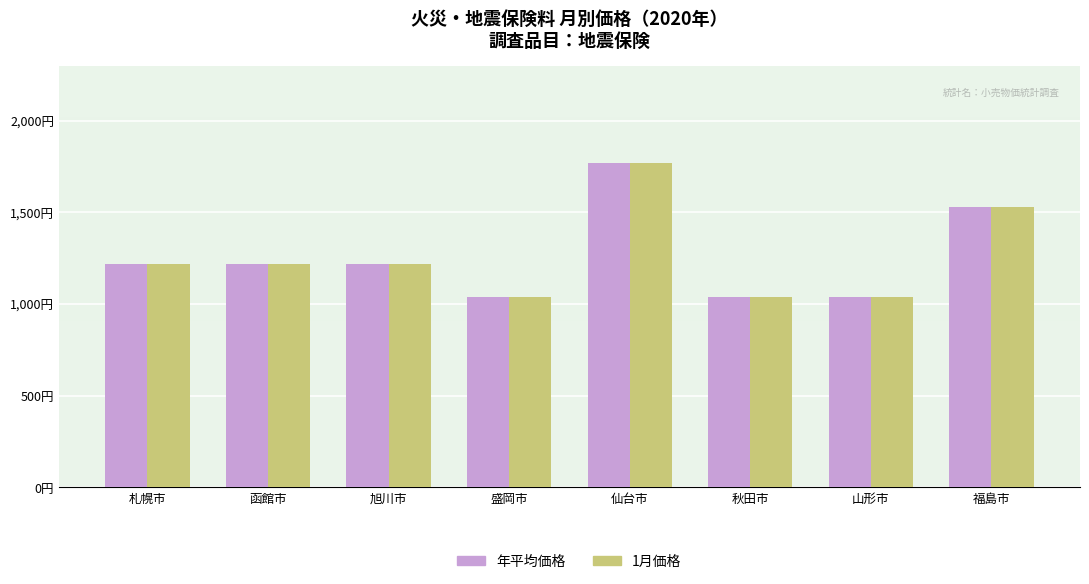

What are all the series names shown in the legend?

年平均価格, 1月価格